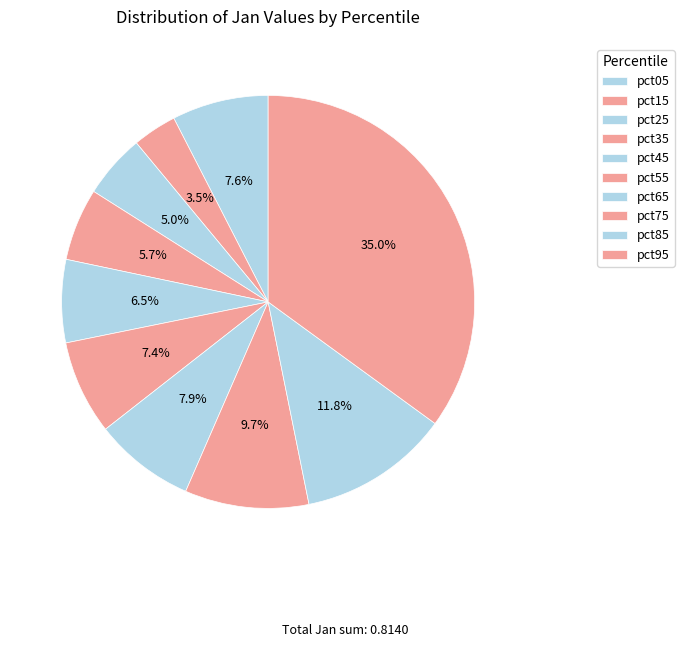

Which slice is the largest?

pct95